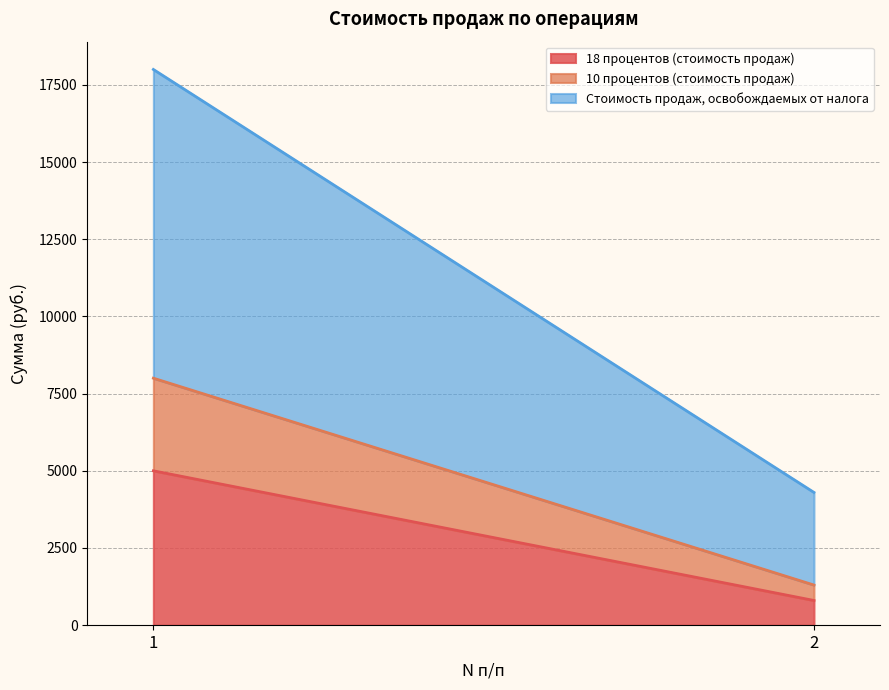

Which has a higher value, 2 or 1?

1